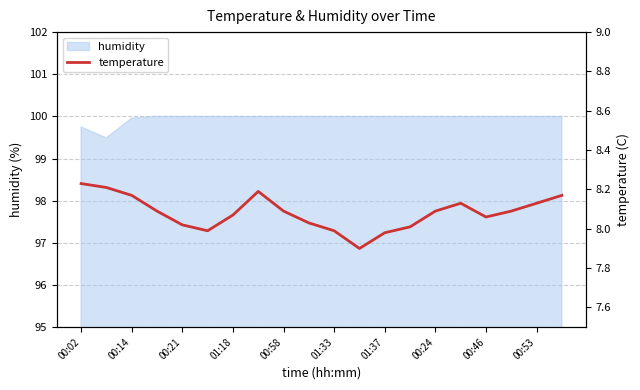

Reading right to left, what are all the values shown in this chart?

8.2	8.1	8.1	8.1	8.1	8.1	8.0	8.0	7.9	8.0	8.0	8.1	8.2	8.1	8.0	8.0	8.1	8.2	8.2	8.2